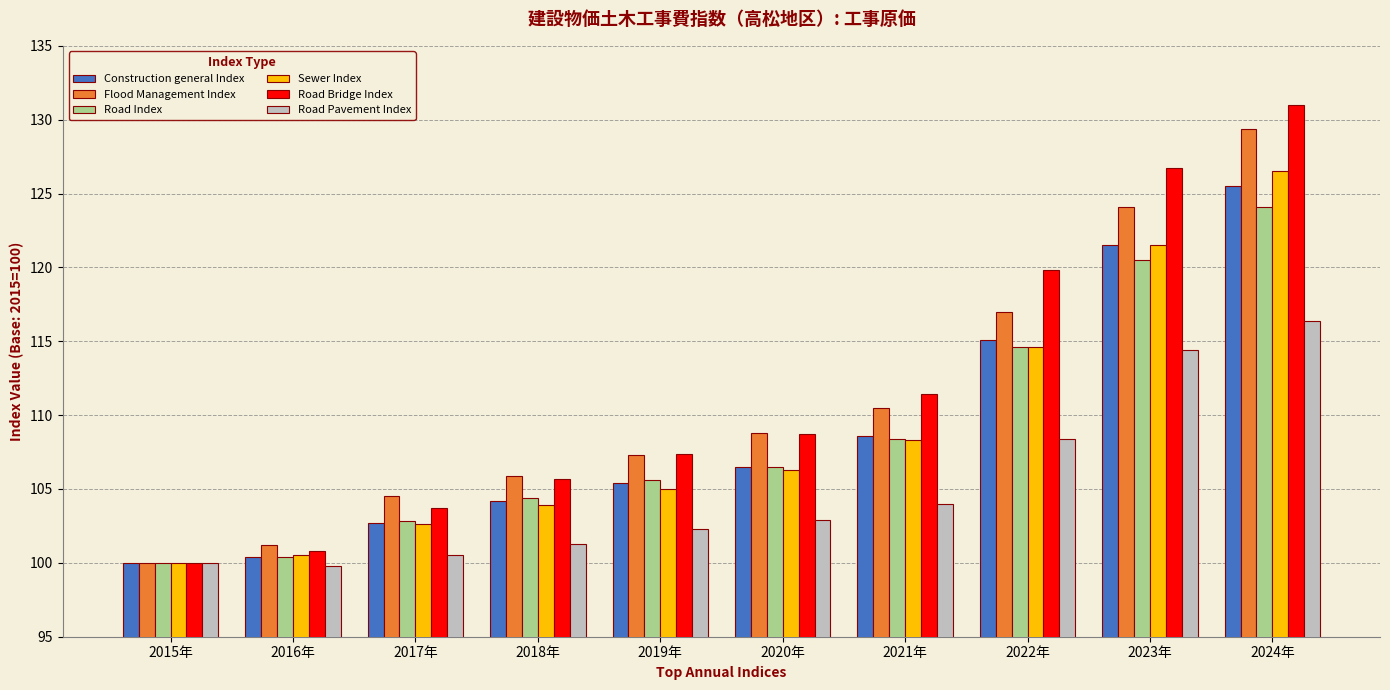

What position from the right is 2017年?

8